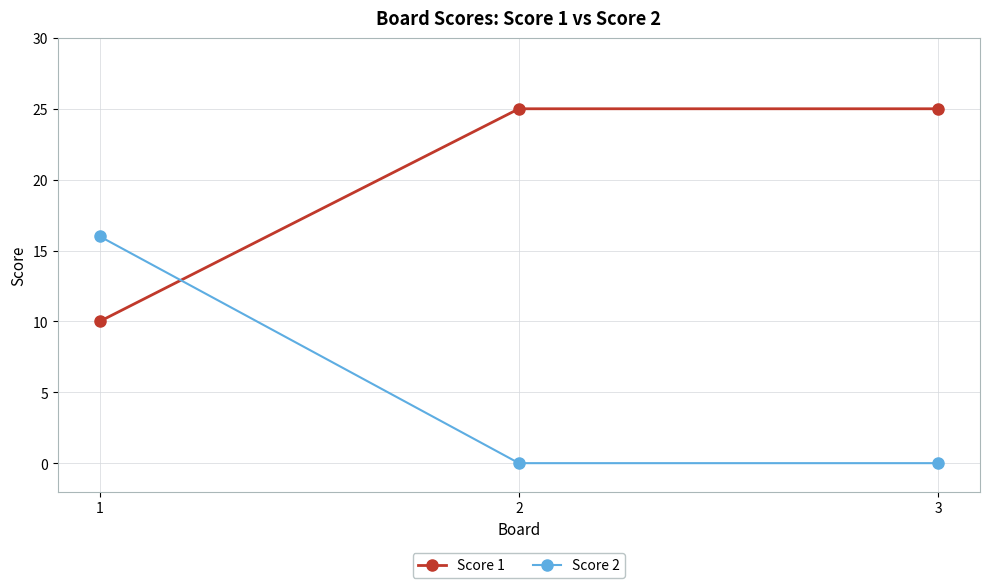

The value of Score 2 at 2 is 0. True or false?

True